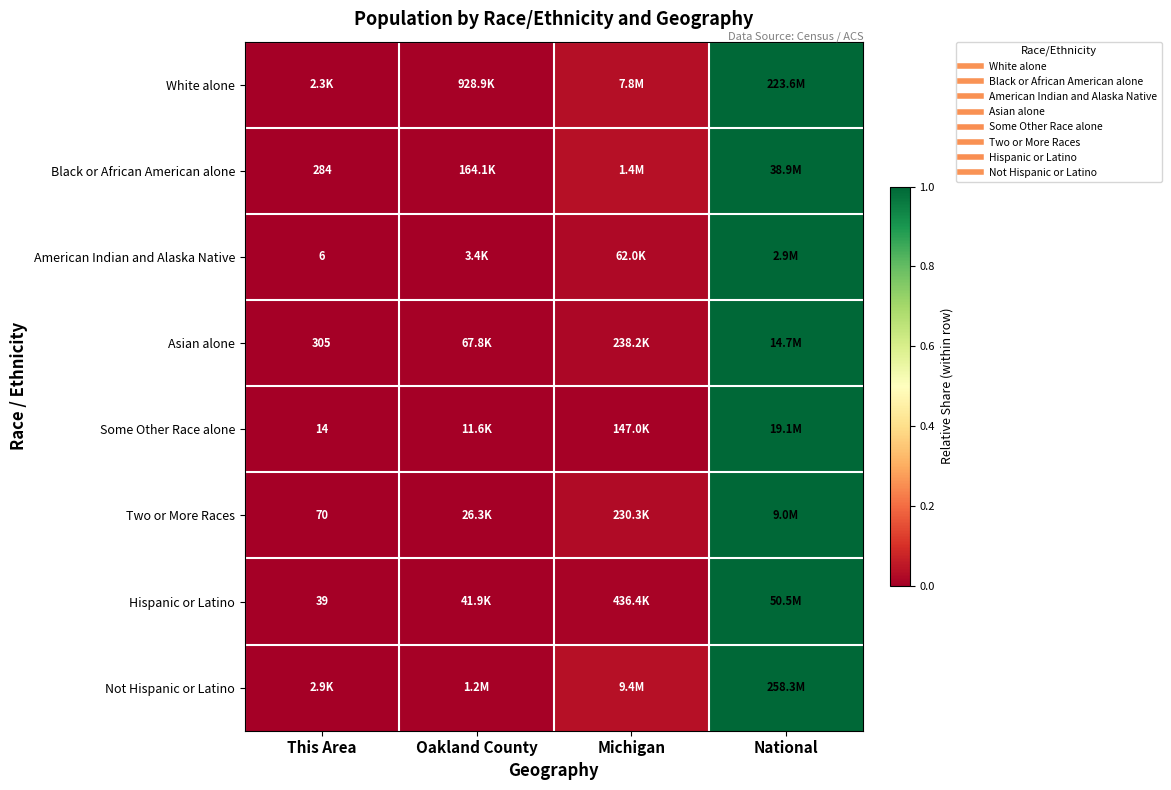

Rank the categories by Black or African American alone value from lowest to highest.

This Area, Oakland County, Michigan, National